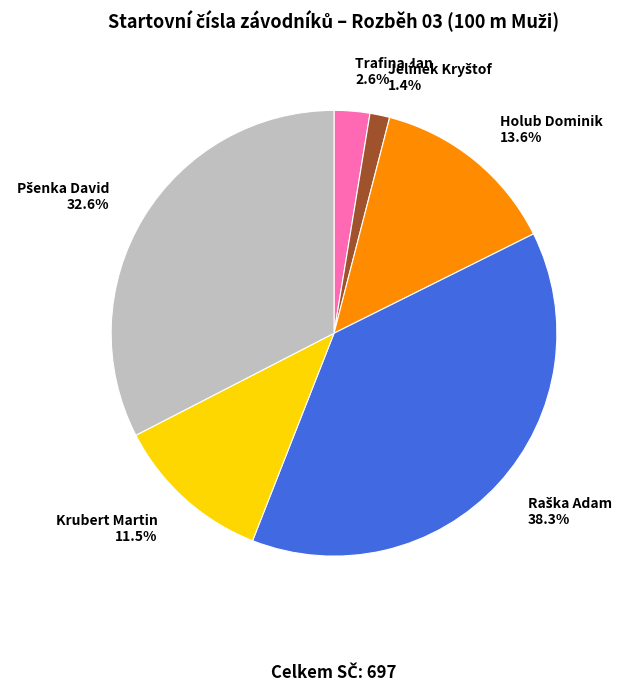

Is the sum of Krubert Martin and Trafina Jan greater than half?

No